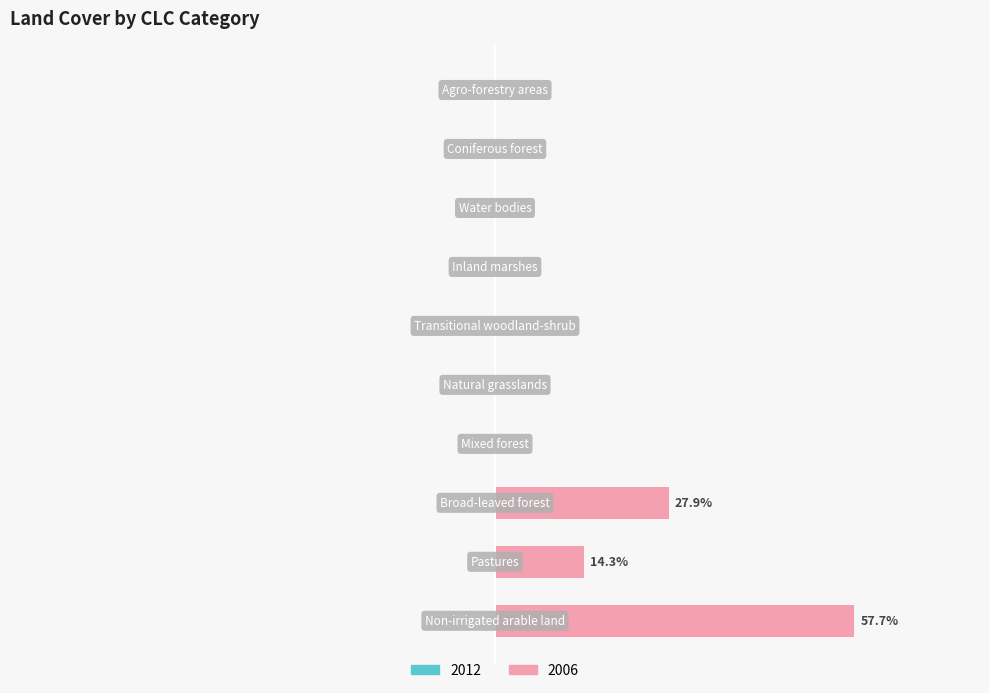

Are the bars horizontal?

Yes